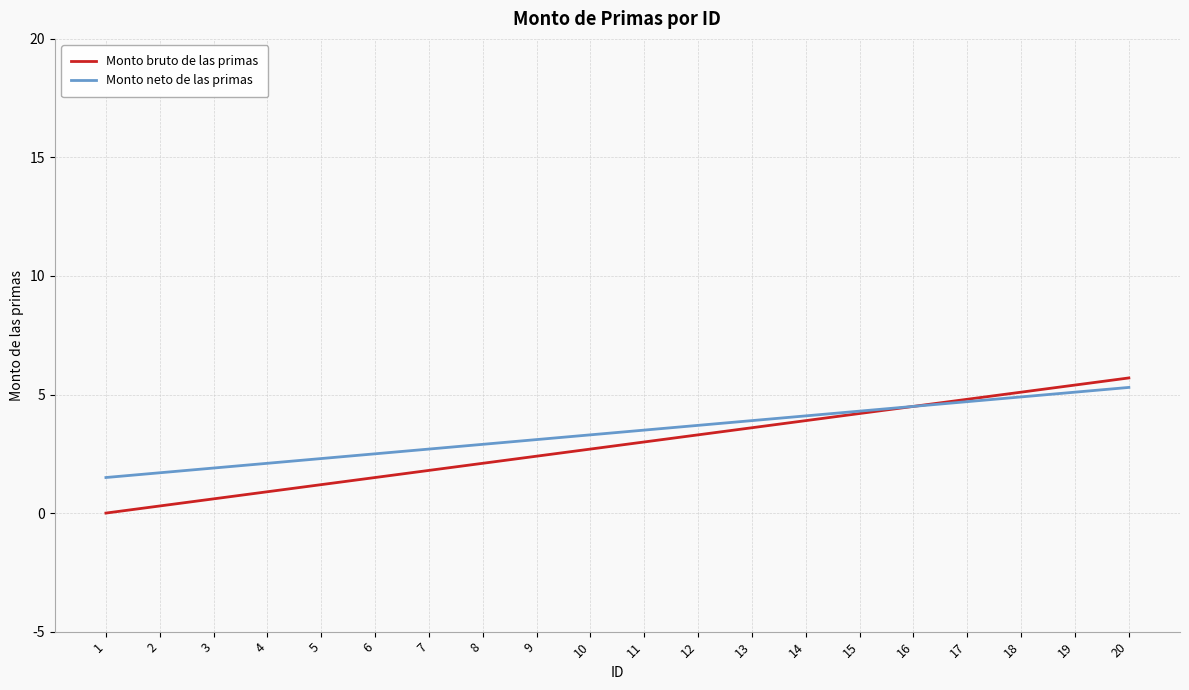

What is the lowest value of the Monto neto de las primas series?

1.5